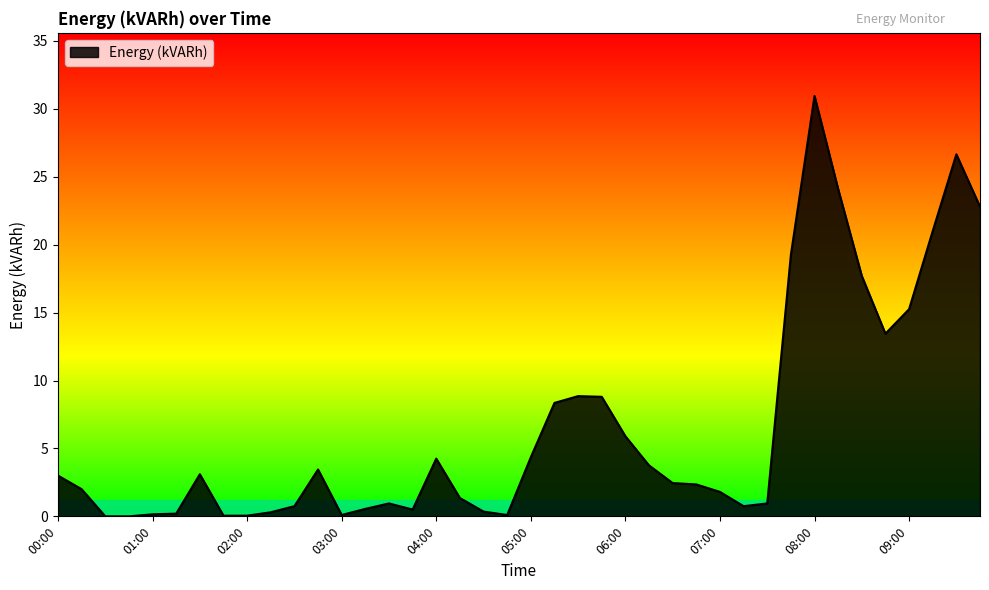

How many interior local peaks (higher than both neighbors) does the data have?

7